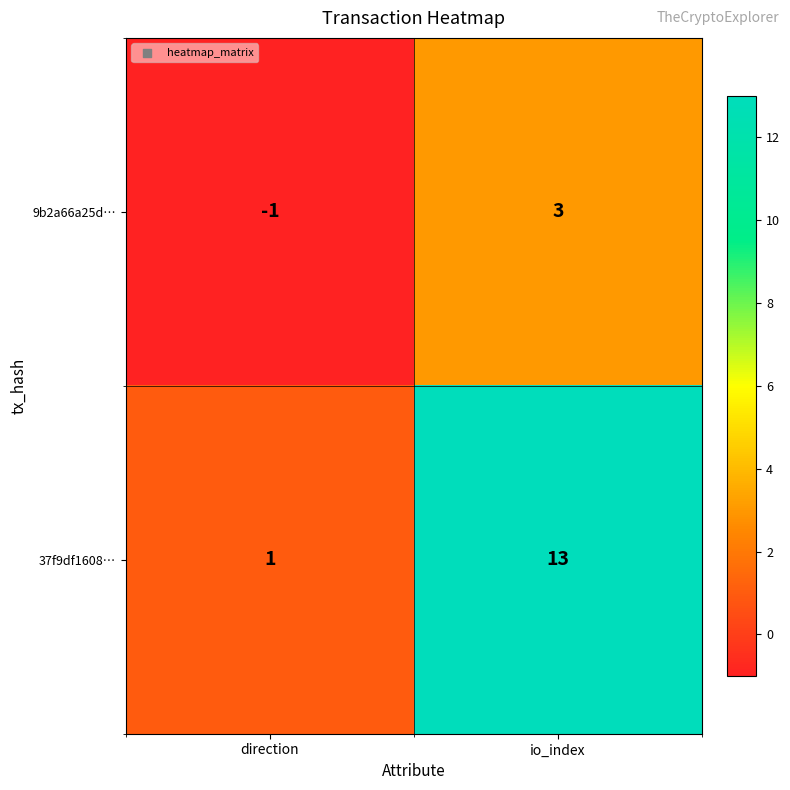

The 37f9df1608… series shows 5 at io_index. True or false?

False